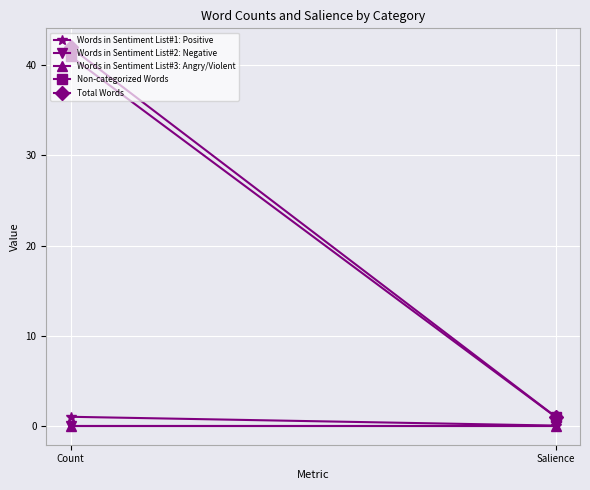

What are all the series names shown in the legend?

Words in Sentiment List#1: Positive, Words in Sentiment List#2: Negative, Words in Sentiment List#3: Angry/Violent, Non-categorized Words, Total Words